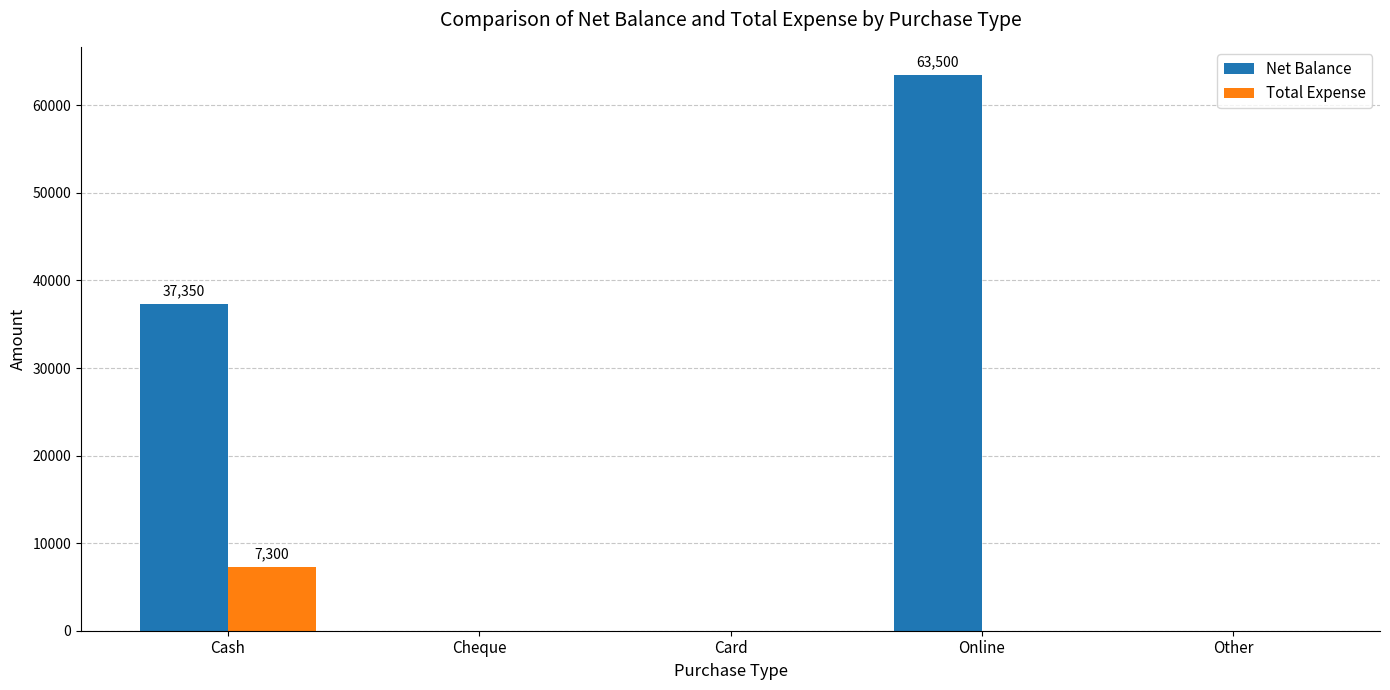

Which series changed the most between Cheque and Online?

Net Balance